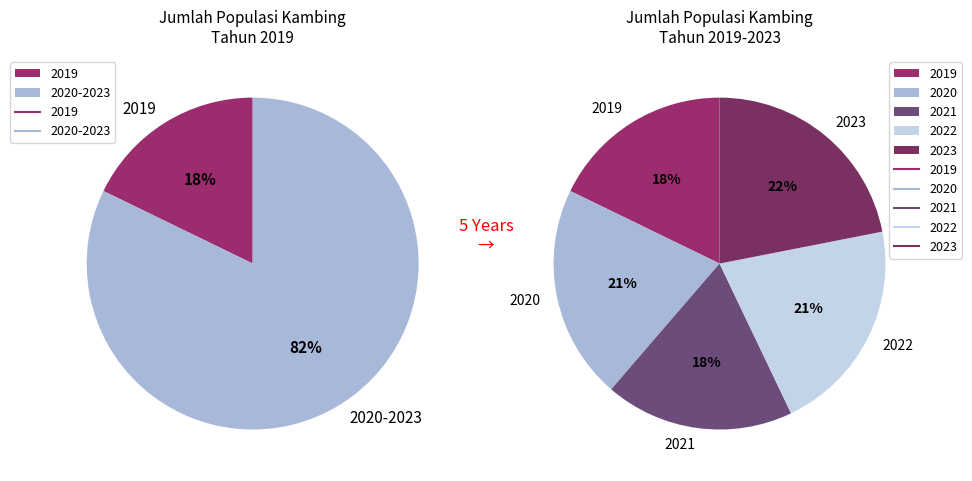

What portion of the pie excludes 2022?

79.0%